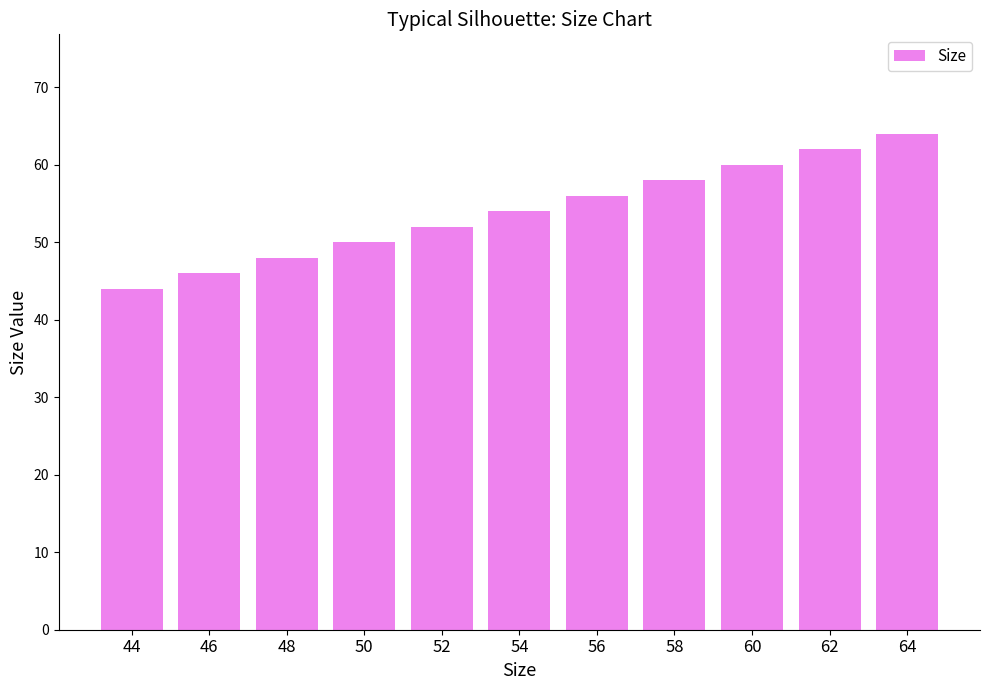

Count the number of data series in this chart.

1